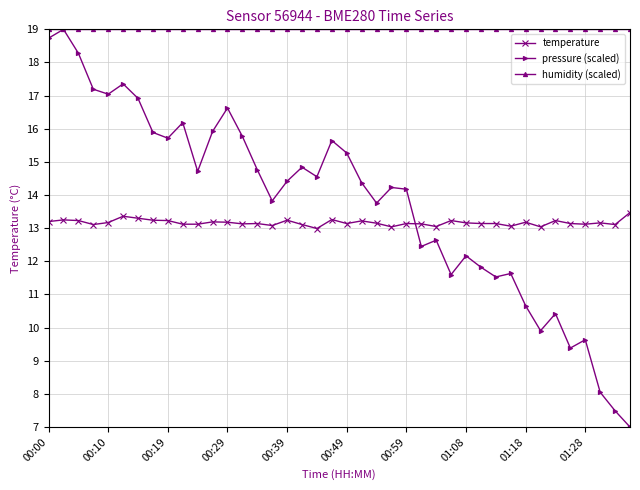

True or false: temperature has more than 1 interior local peaks.

True